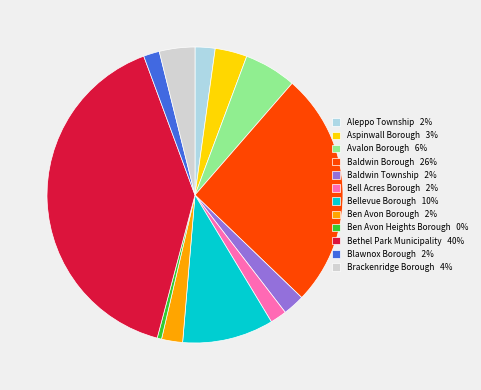

What is the ratio of the value at Aspinwall Borough 3% to the value at Aleppo Township 2%?

1.6